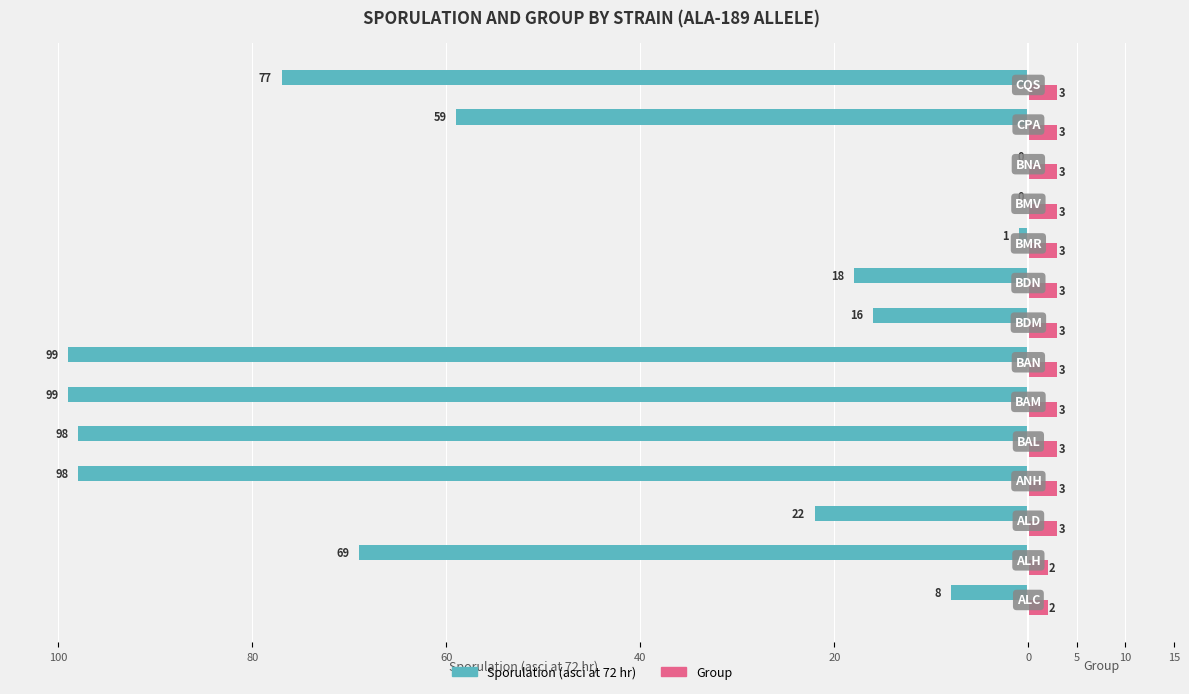

What are all the series names shown in the legend?

Sporulation (asci at 72 hr), Group